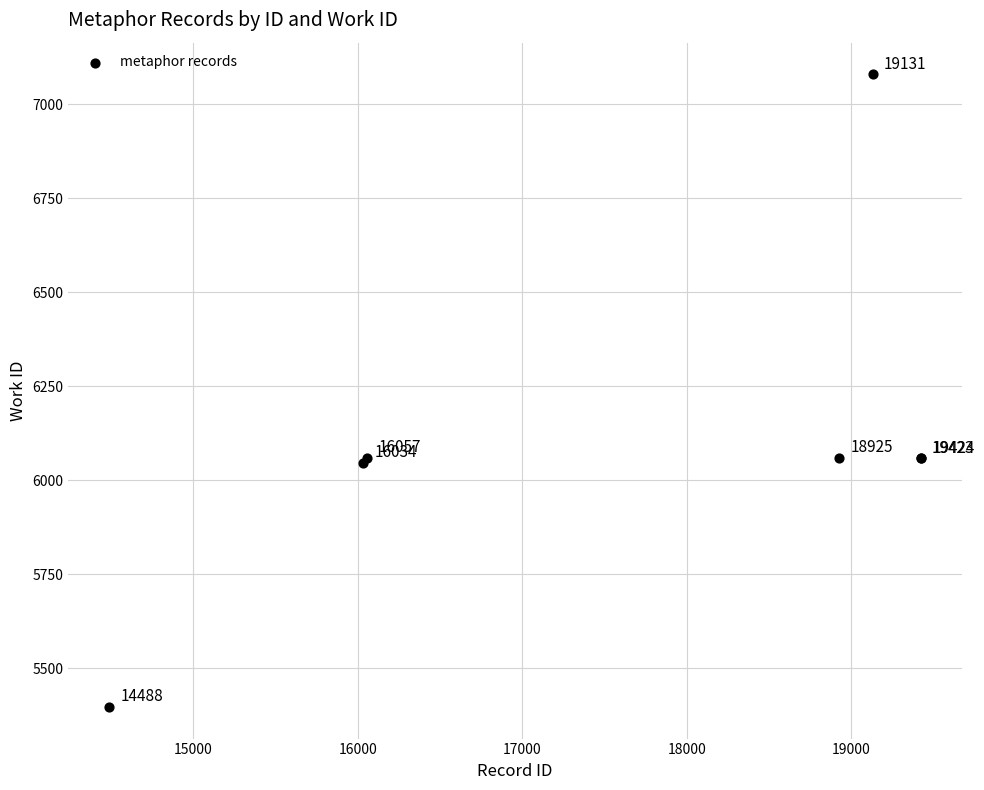

What Y value in the scatter plot is closest to 6238?

6060